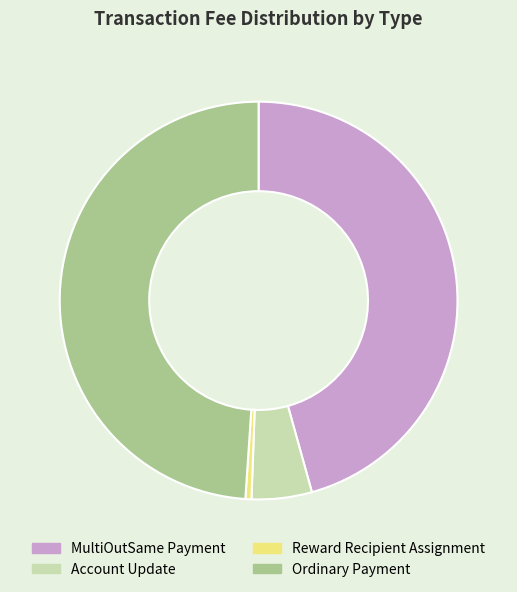

Rank the categories by value from highest to lowest.

Ordinary Payment, MultiOutSame Payment, Account Update, Reward Recipient Assignment